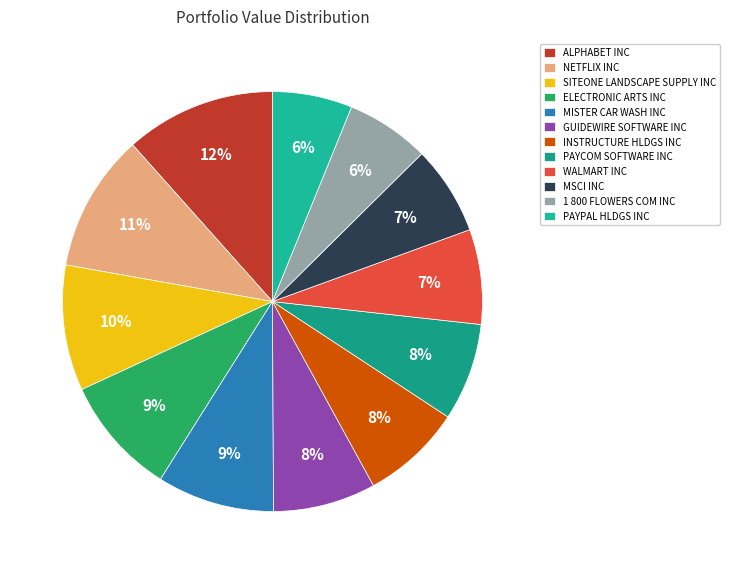

Which has a higher value, MISTER CAR WASH INC or ALPHABET INC?

ALPHABET INC